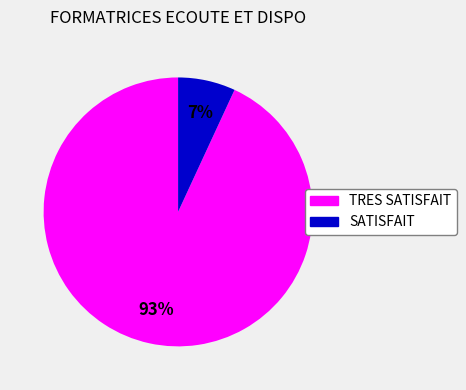

Does any single category account for the majority?

Yes